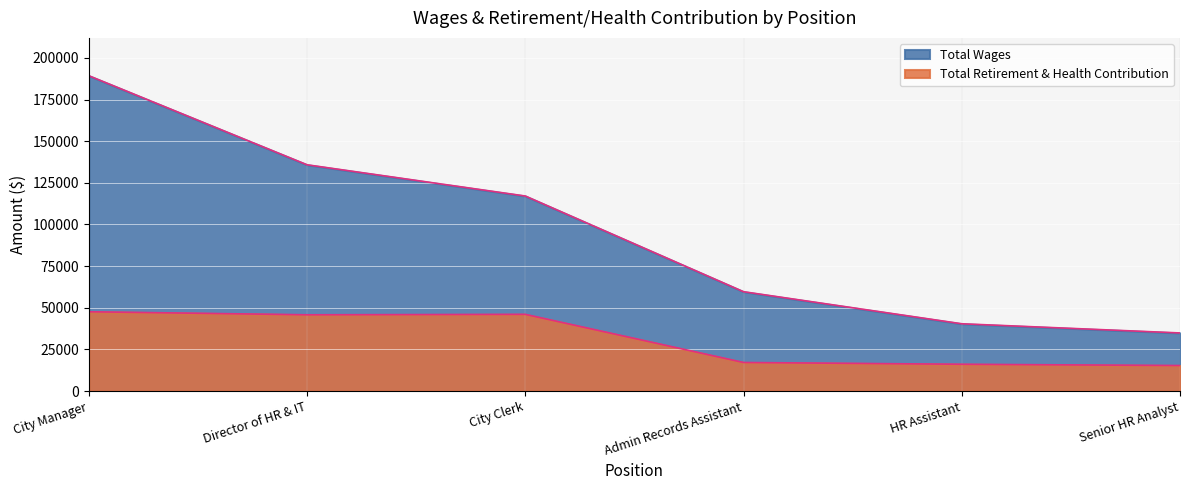

Where does the Total Wages series first go above 117069?

City Manager